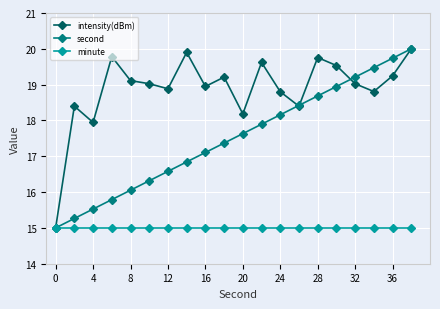

What is the sum of all intensity(dBm) values?

377.6